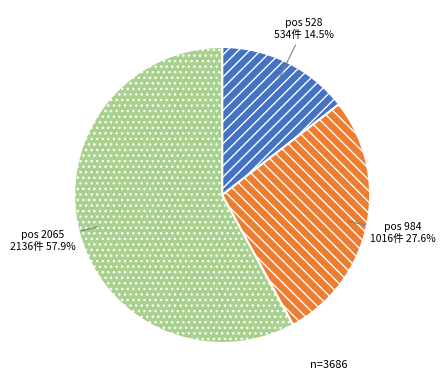

Count the number of slices in the pie.

3